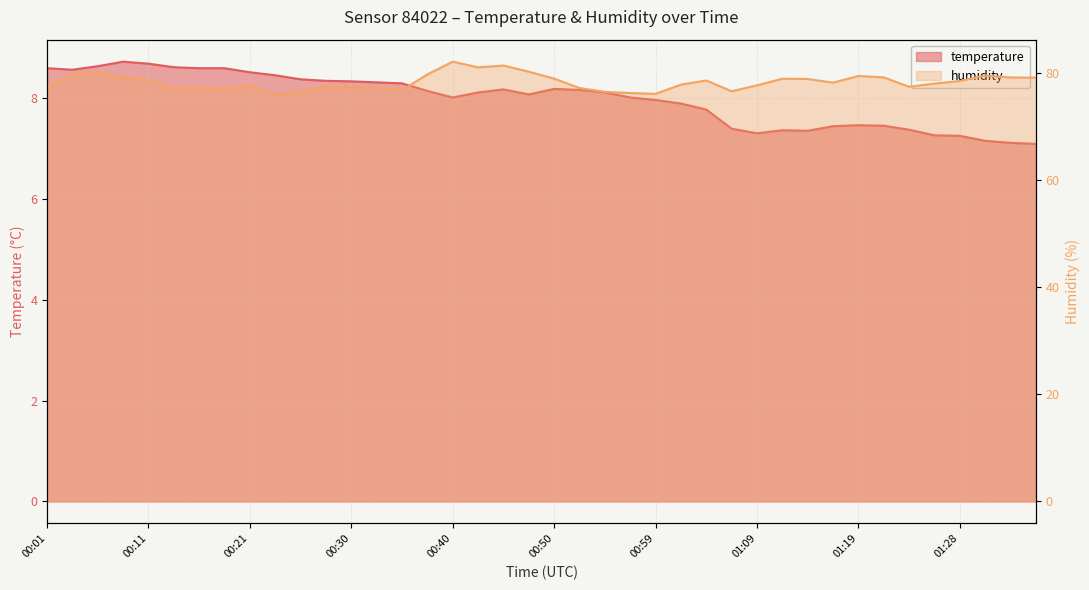

What is the difference between the second highest and minimum values in the temperature series?

1.6